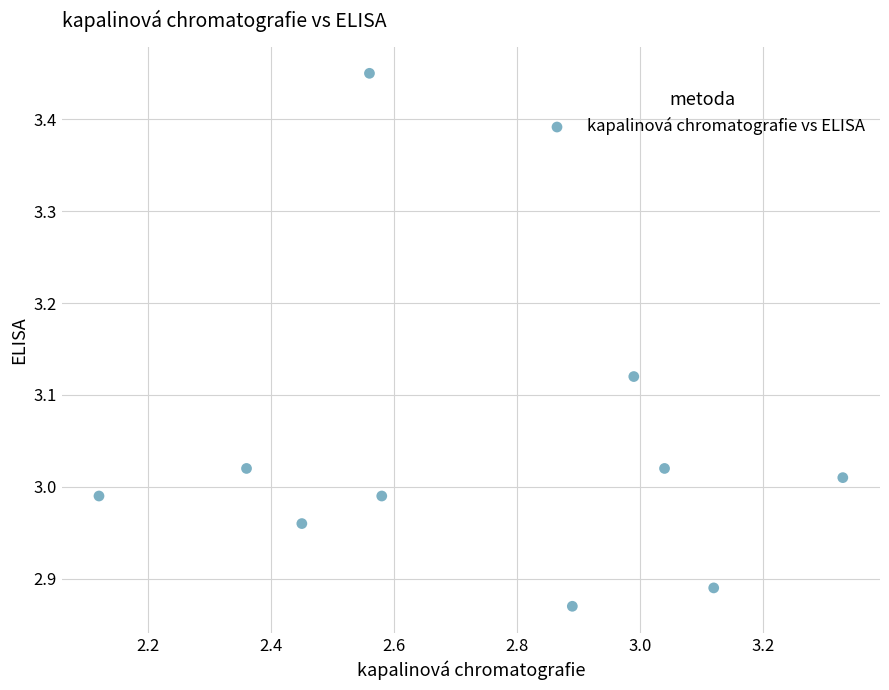

What is the range of X values (max minus min)?

1.2